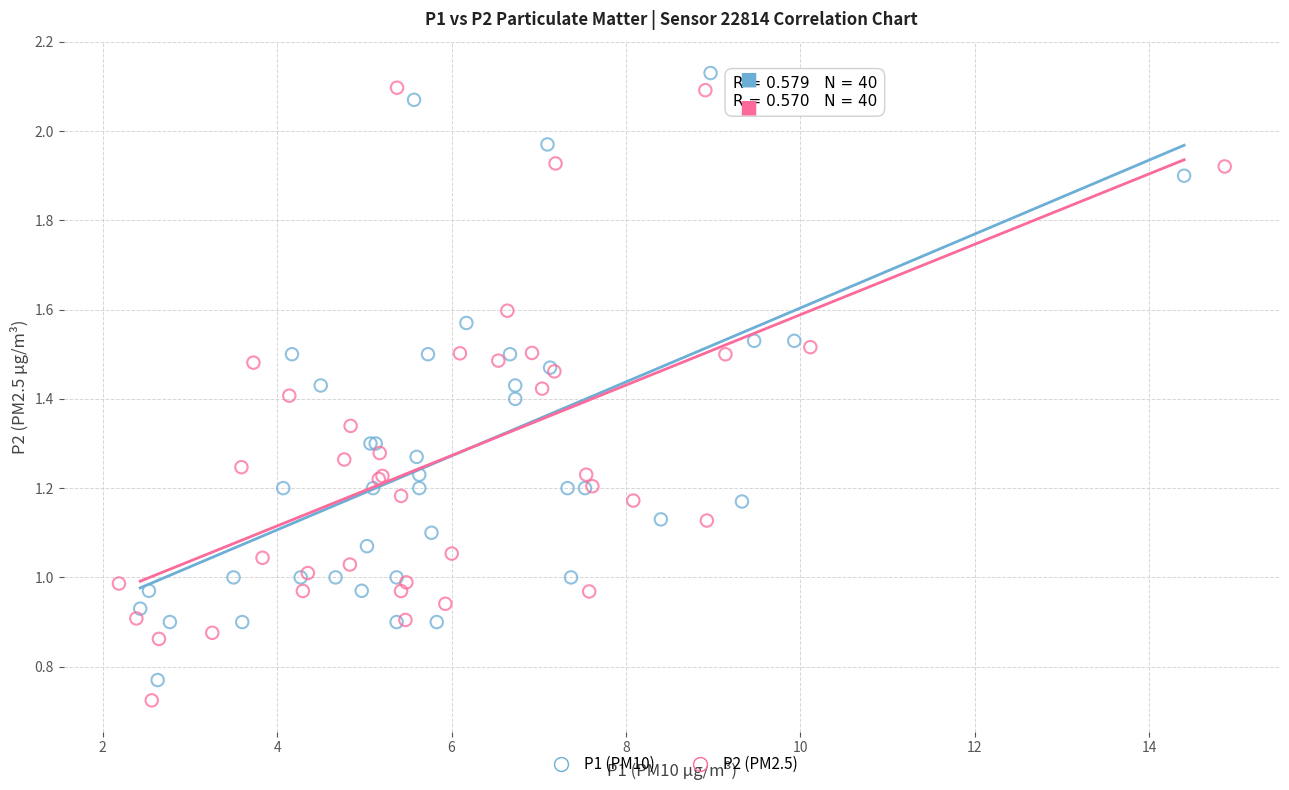

Which series has the largest Y range (max minus min)?

P2 (PM2.5)